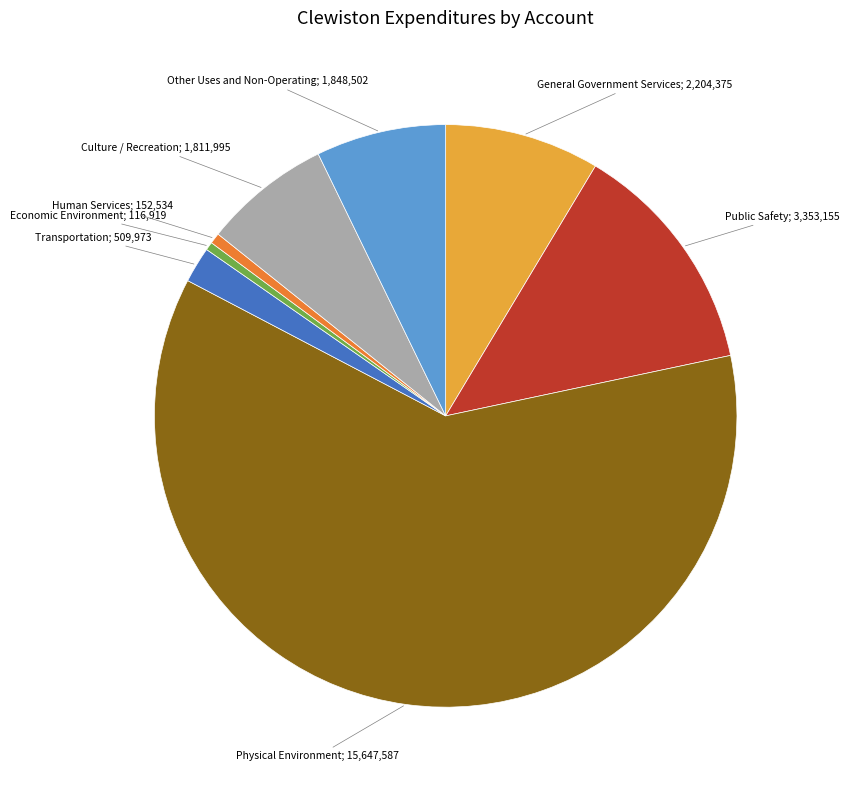

Is there any slice that represents more than half of the pie?

Yes